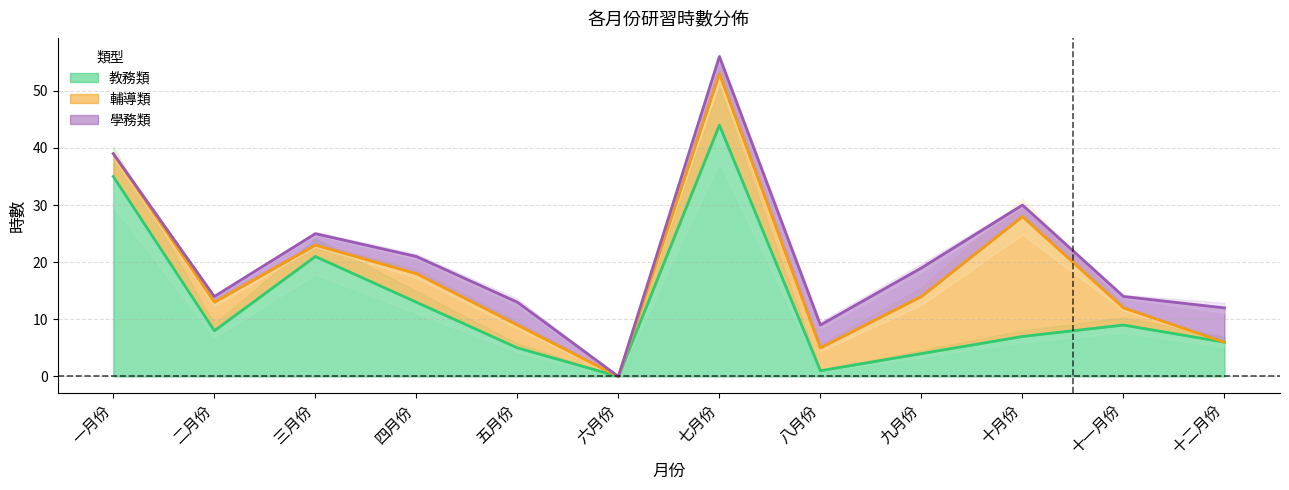

What is the difference between the maximum and minimum values in the 學務類 series?

6